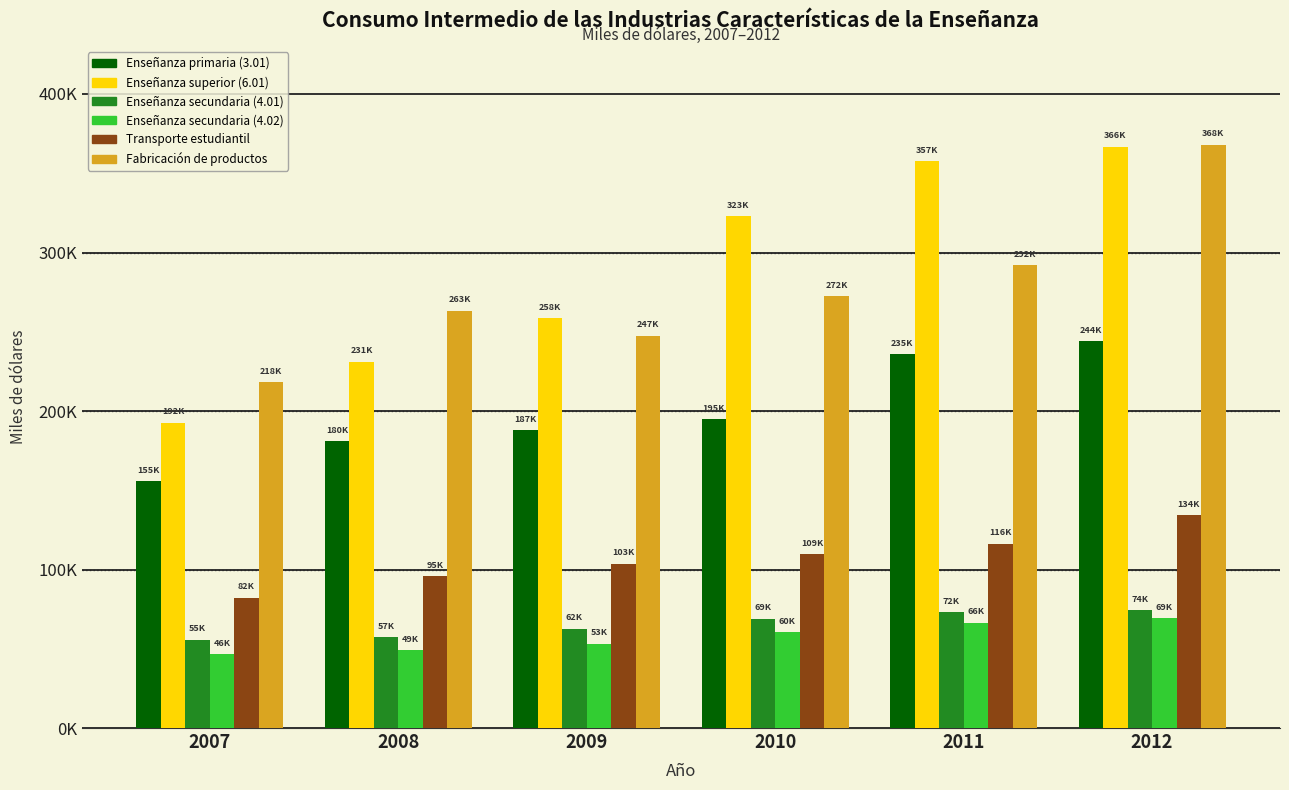

Does the chart contain any negative values?

No